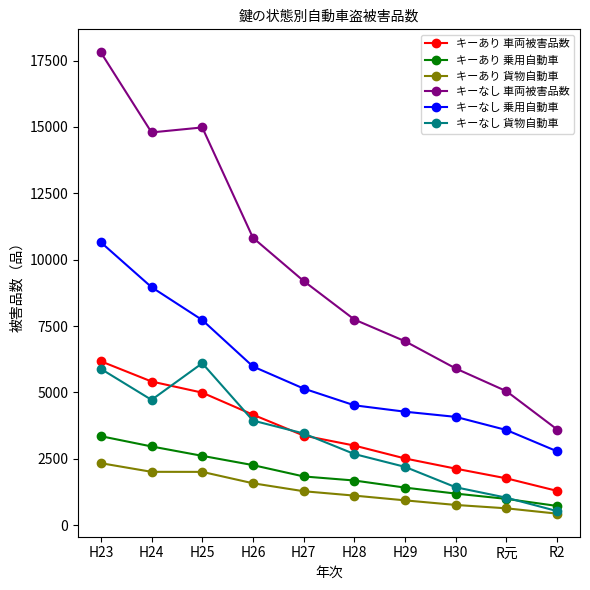

Count the number of data series in this chart.

6